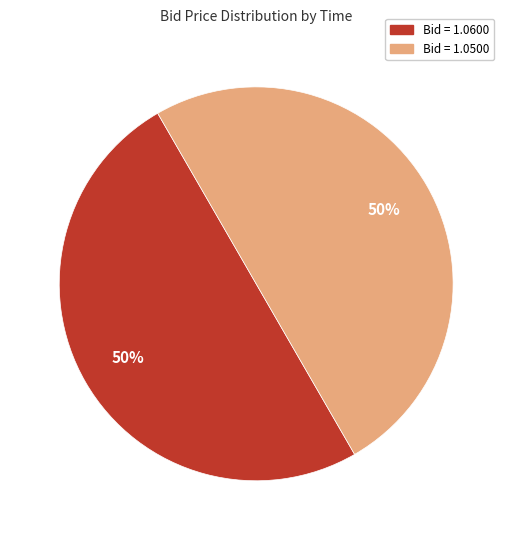

To the nearest percent, what is the average slice percentage?

50%